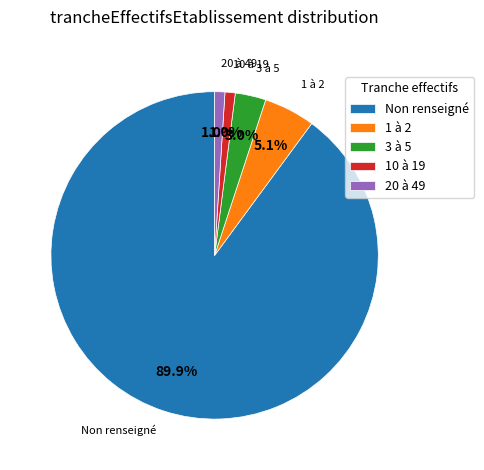

Does Non renseigné account for over 50% of the chart?

Yes